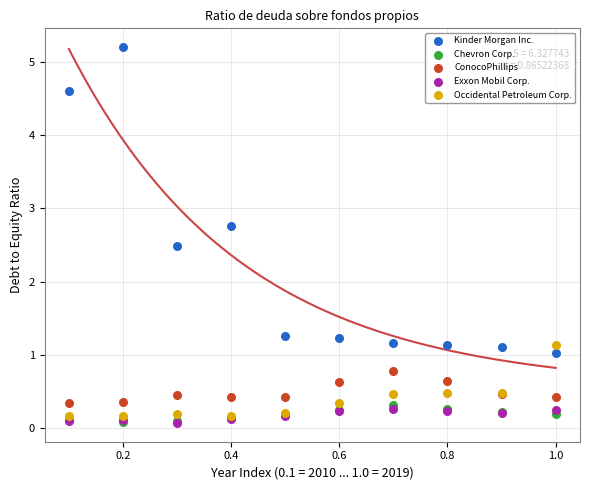

Across all series, what Y value is closest to 2?

2.5